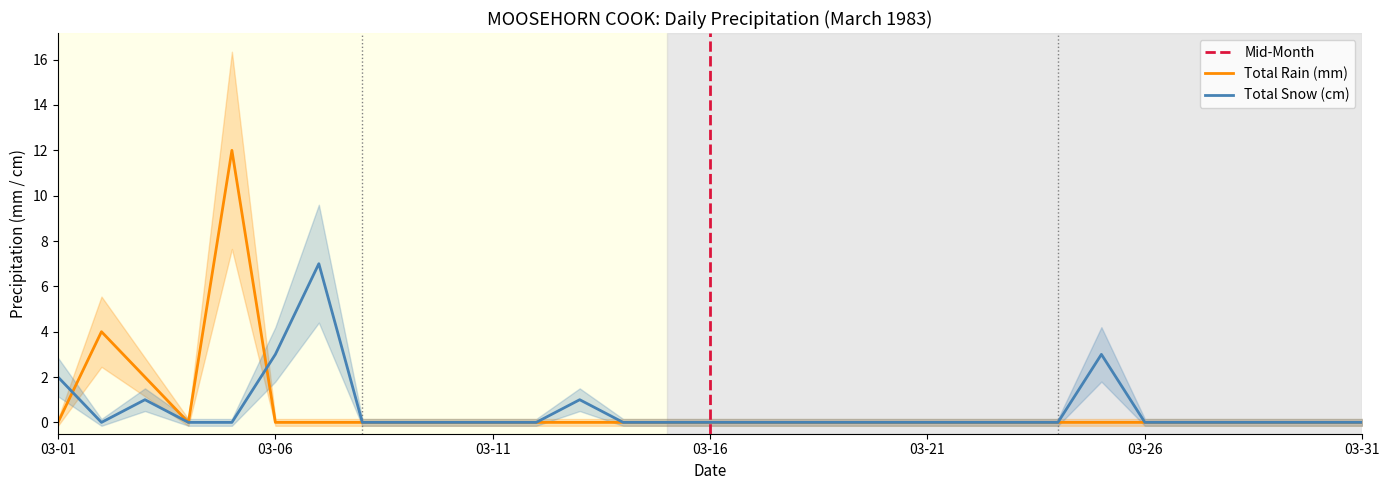

List the series in order of their overall mean, lowest first.

Total Snow (cm), Total Rain (mm)